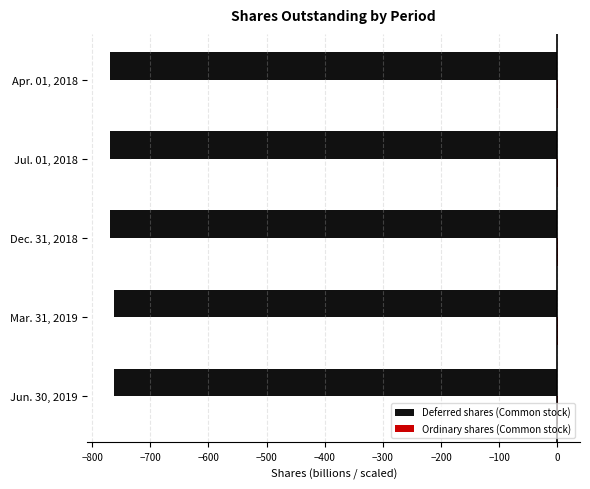

What is the sum of all Deferred shares (Common stock) values?

-3831.9